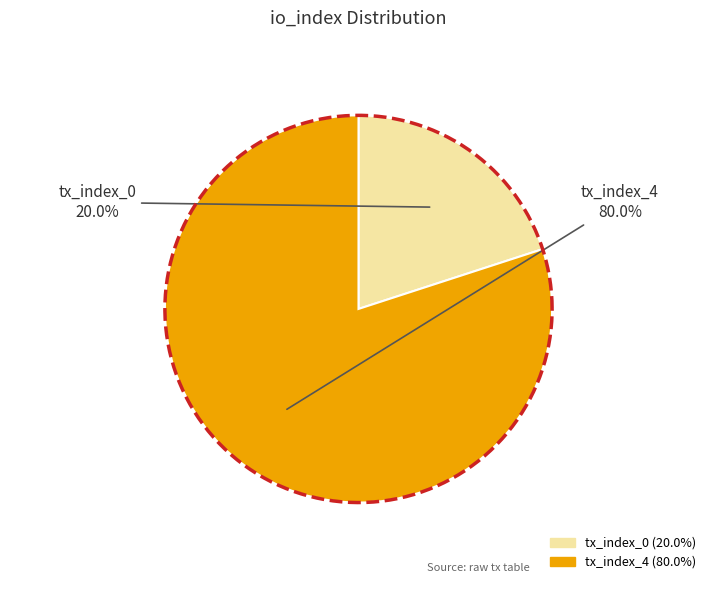

Count the number of slices in the pie.

2